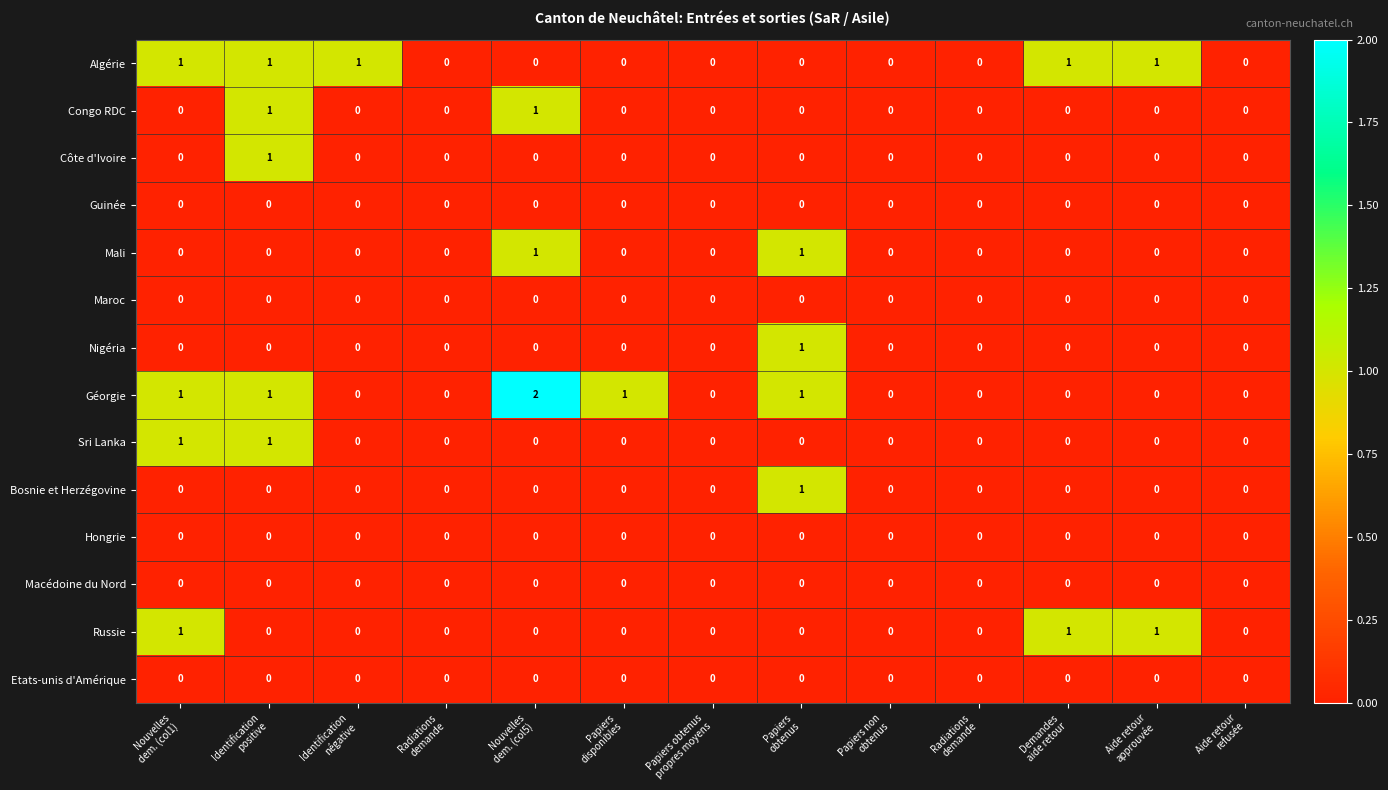

How many data points in Algérie are above 0?

5